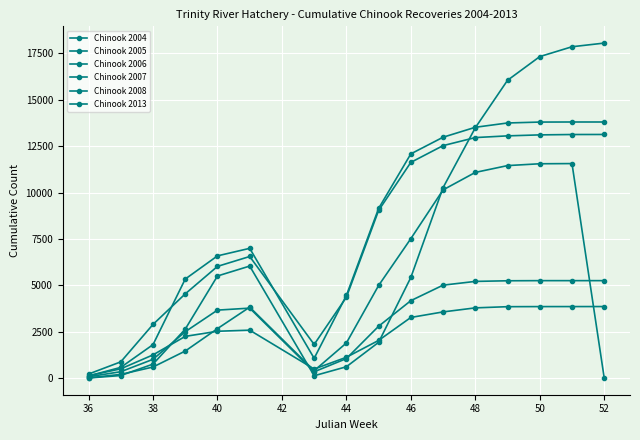

Where is Chinook 2004 nearest to the value 6670?

44